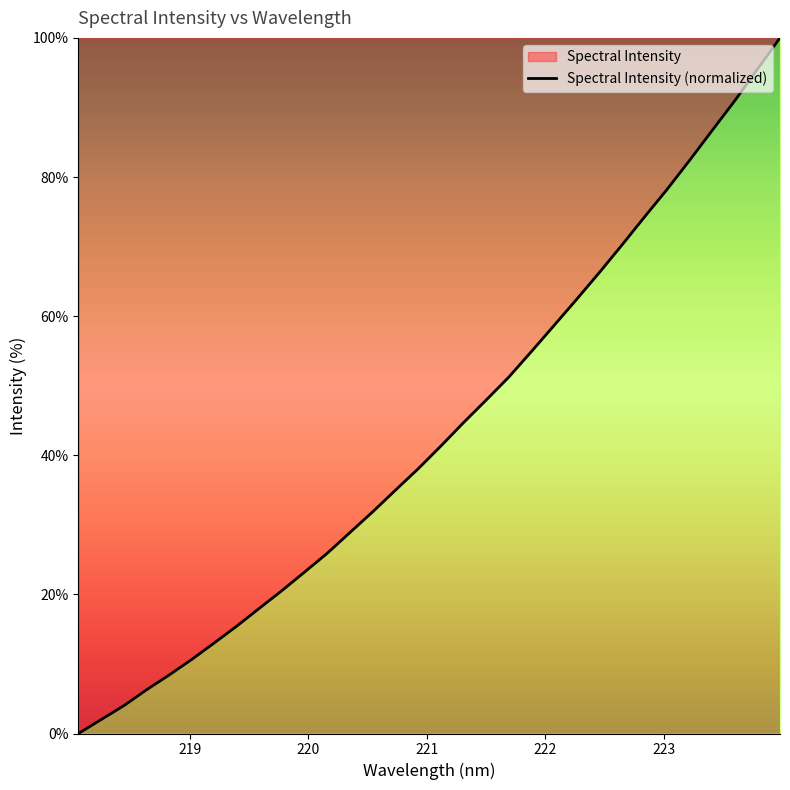

What is the difference between the maximum and minimum values?

100.0